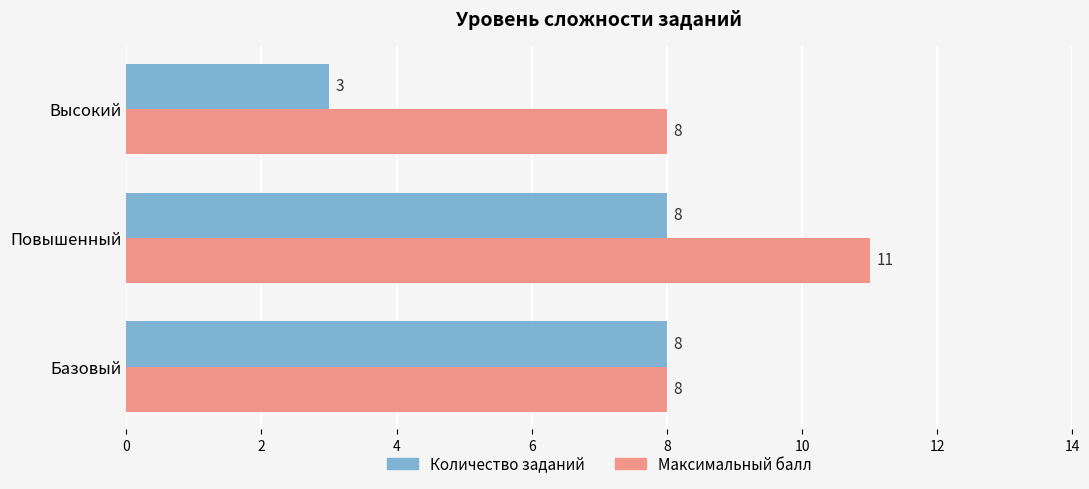

At how many categories does at least one series exceed 4?

3